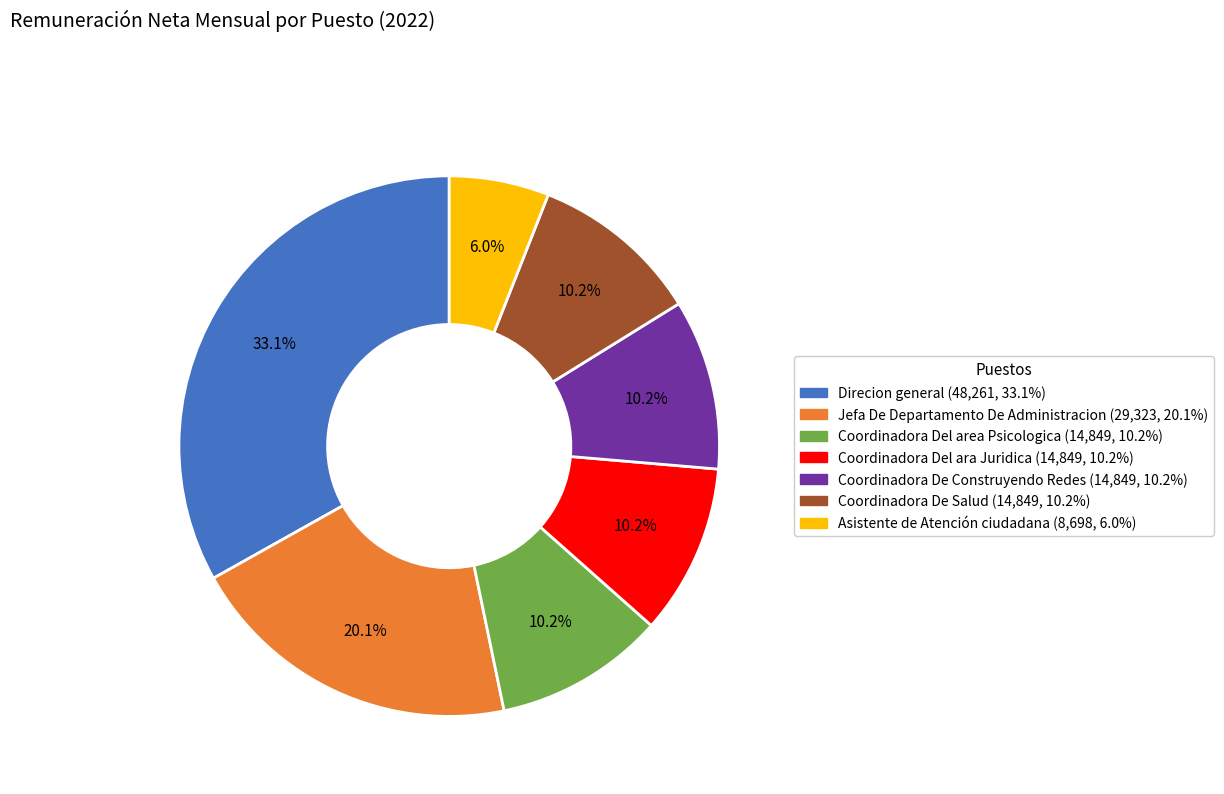

What portion of the pie excludes Asistente de Atención ciudadana?

94.0%